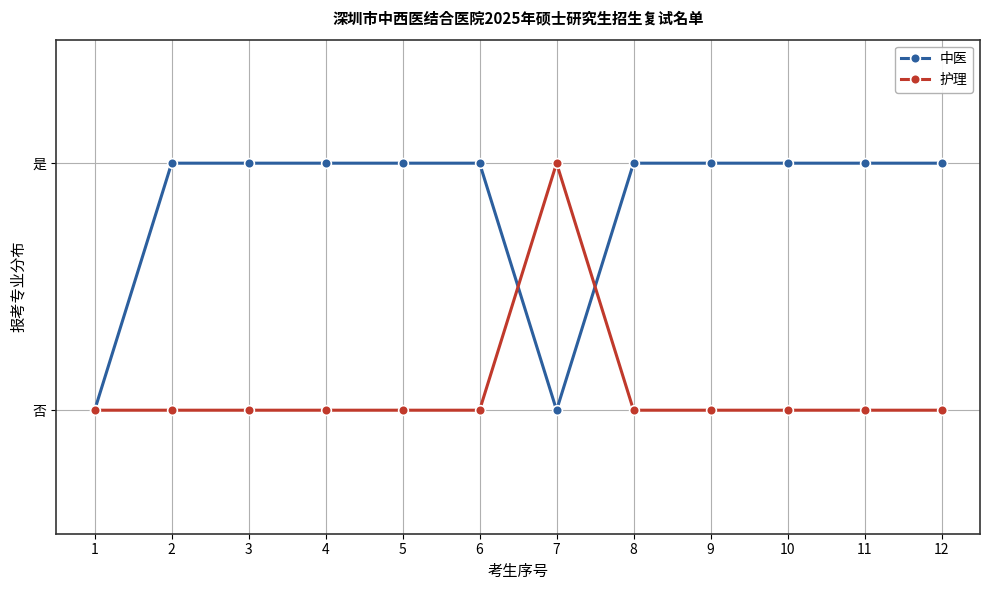

What is the difference between the second highest and second lowest values in the 中医 series?

1